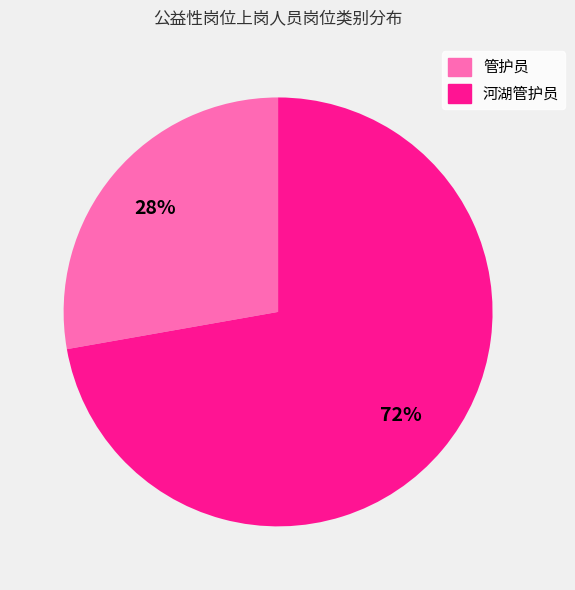

Is the sum of 管护员 and 河湖管护员 greater than half?

Yes